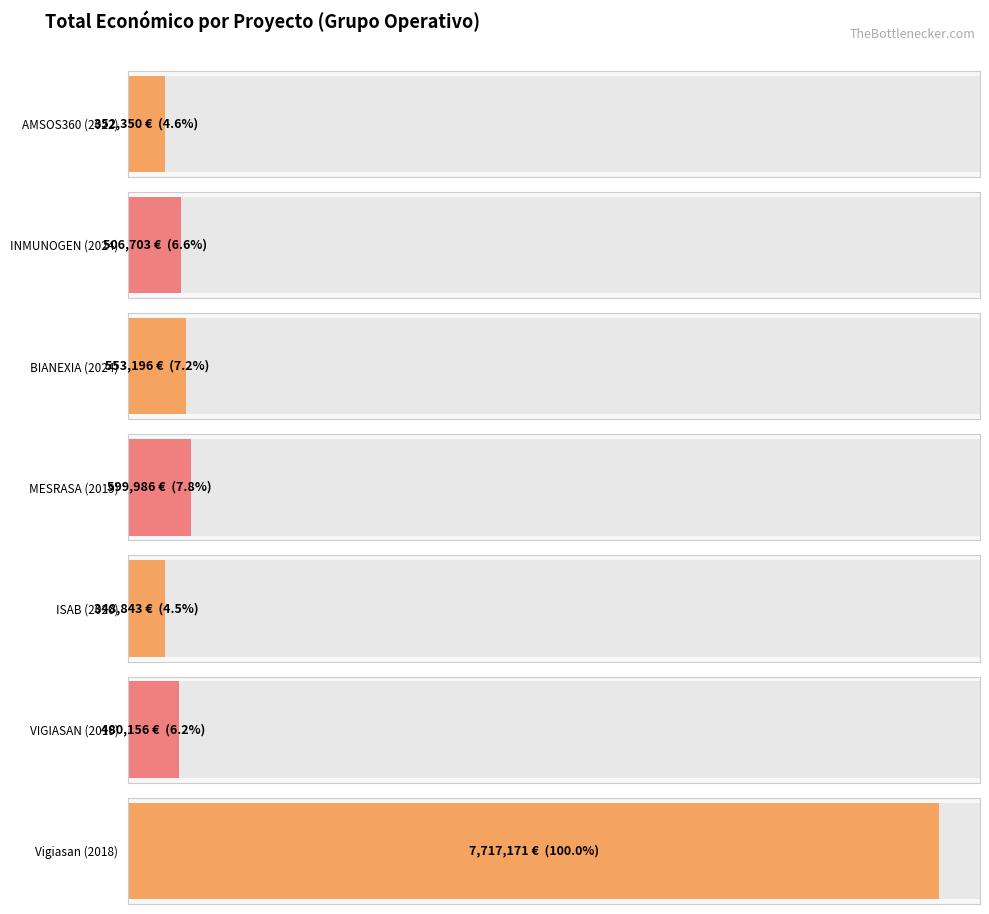

Where does the data first go above 506703?

BIANEXIA
(2024)